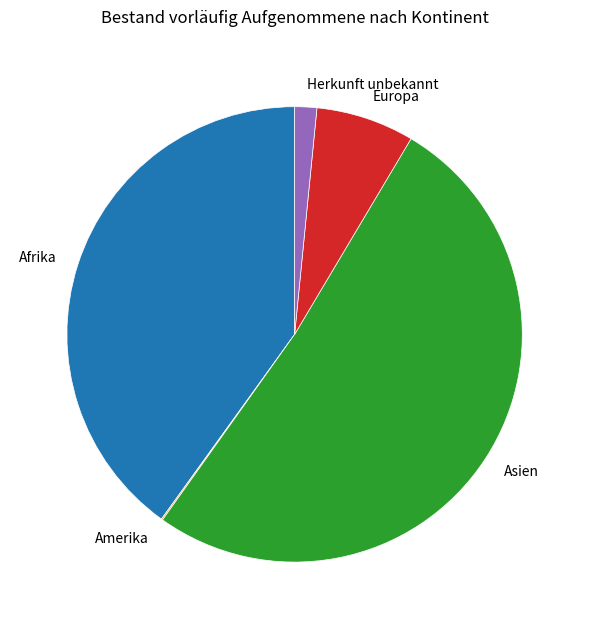

Is there a majority slice in this chart?

Yes